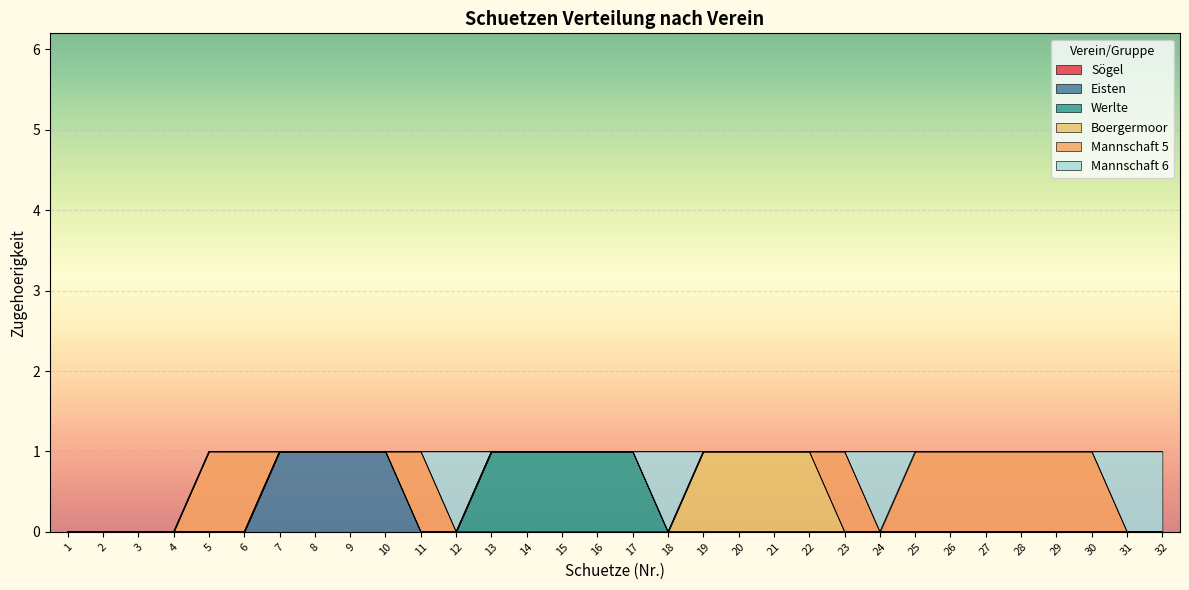

True or false: Werlte and Sögel intersect in this chart.

False